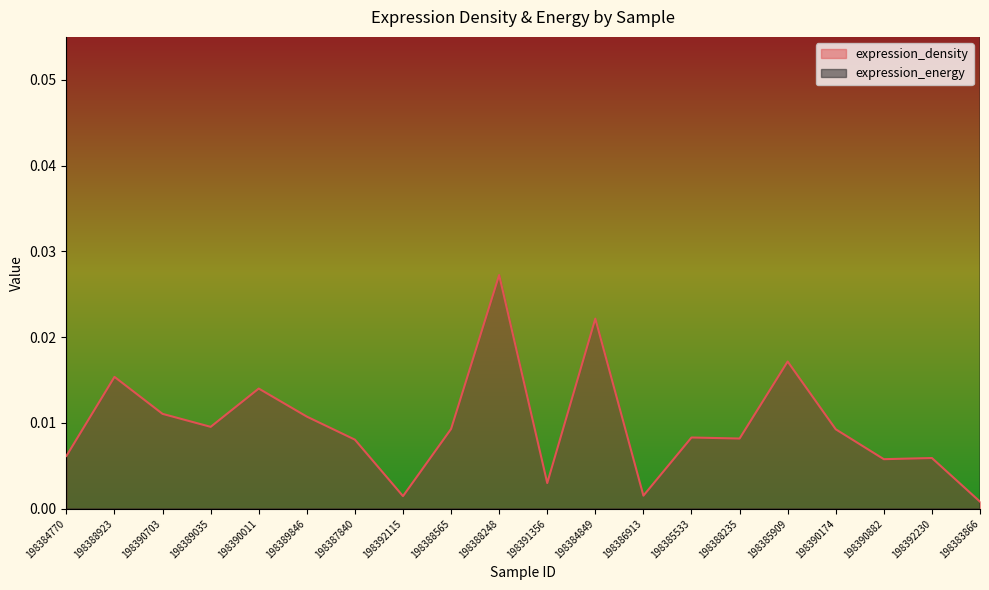

The expression_density series shows 0.0 at 198389035. True or false?

True